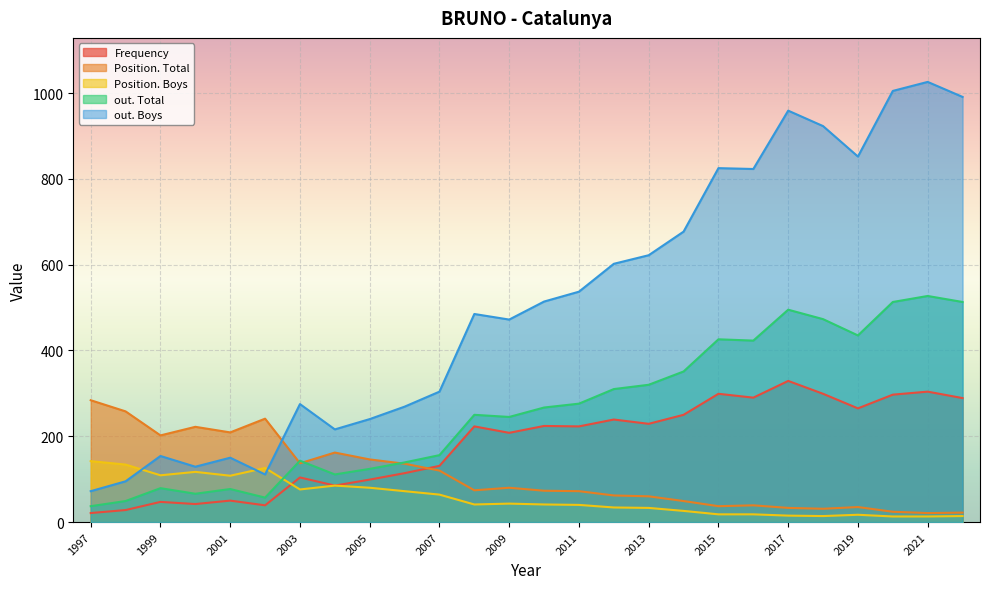

True or false: out. Total and Frequency cross at least once.

False